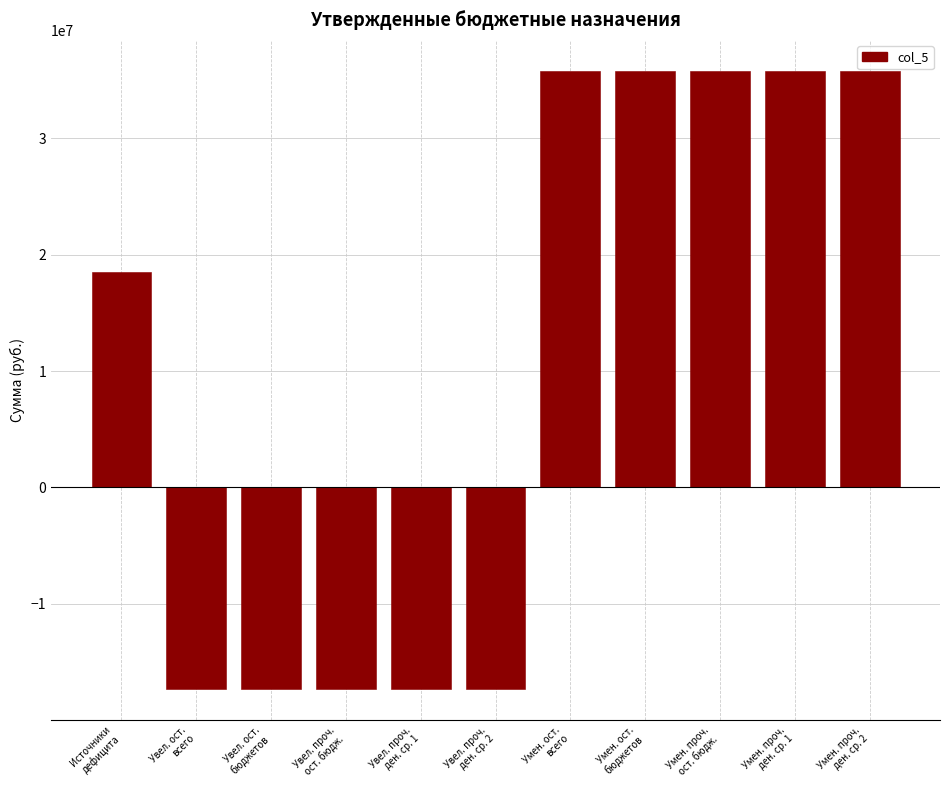

What is the minimum value shown in the chart?

-17327512.0